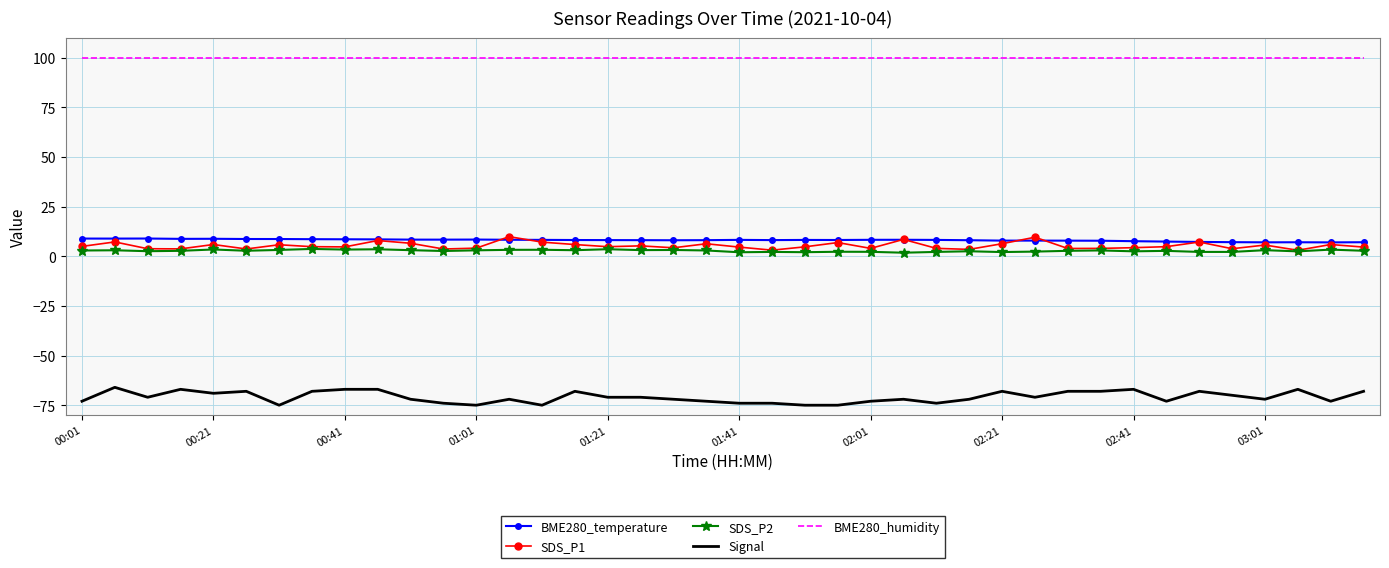

What is the sum of all SDS_P1 values?

211.9